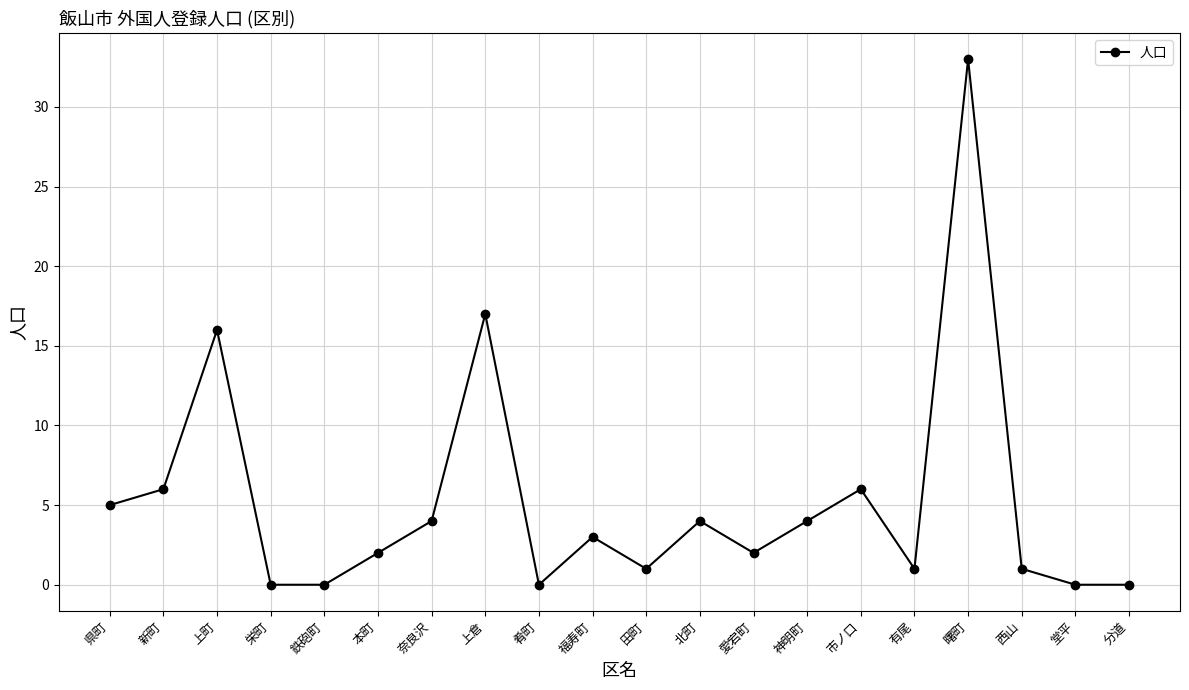

What is the greatest value displayed?

33